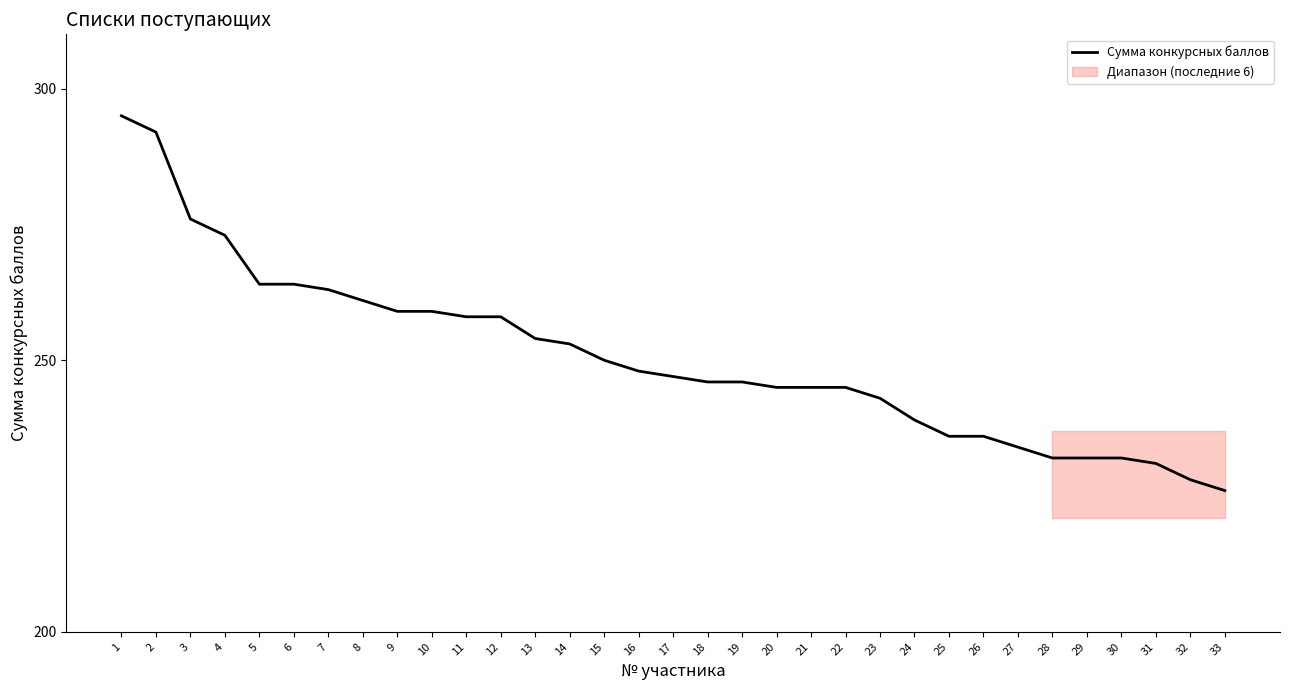

Reading left to right, transcribe all the data shown in this chart.

1=295	2=292	3=276	4=273	5=264	6=264	7=263	8=261	9=259	10=259	11=258	12=258	13=254	14=253	15=250	16=248	17=247	18=246	19=246	20=245	21=245	22=245	23=243	24=239	25=236	26=236	27=234	28=232	29=232	30=232	31=231	32=228	33=226